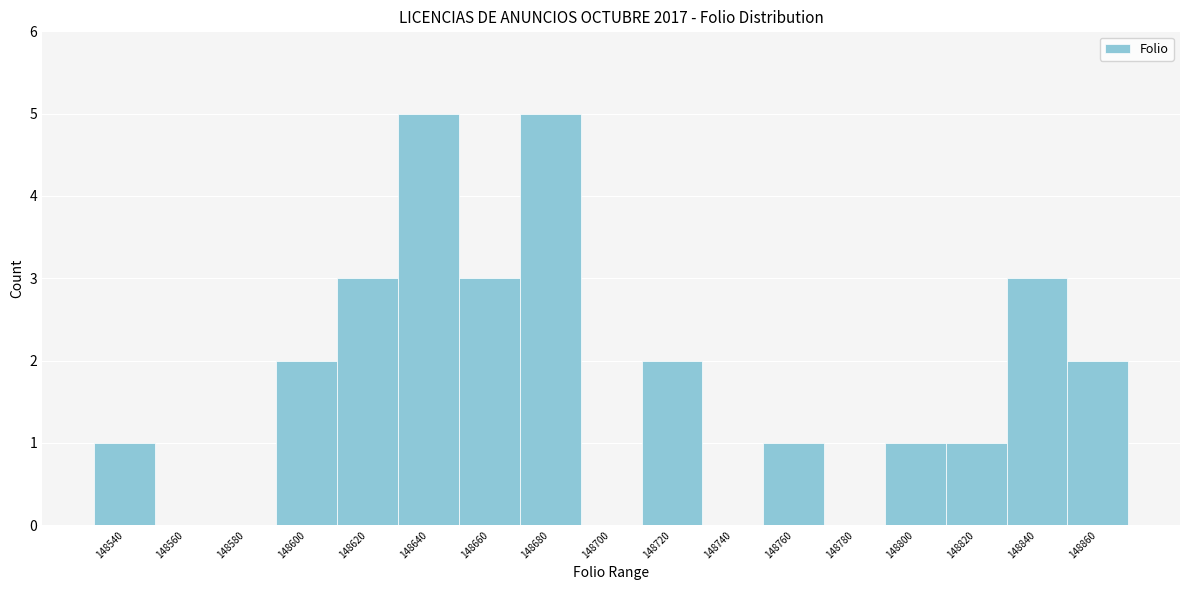

Reading right to left, extract all data points from this chart.

148860=2	148840=3	148820=1	148800=1	148780=0	148760=1	148740=0	148720=2	148700=0	148680=5	148660=3	148640=5	148620=3	148600=2	148580=0	148560=0	148540=1